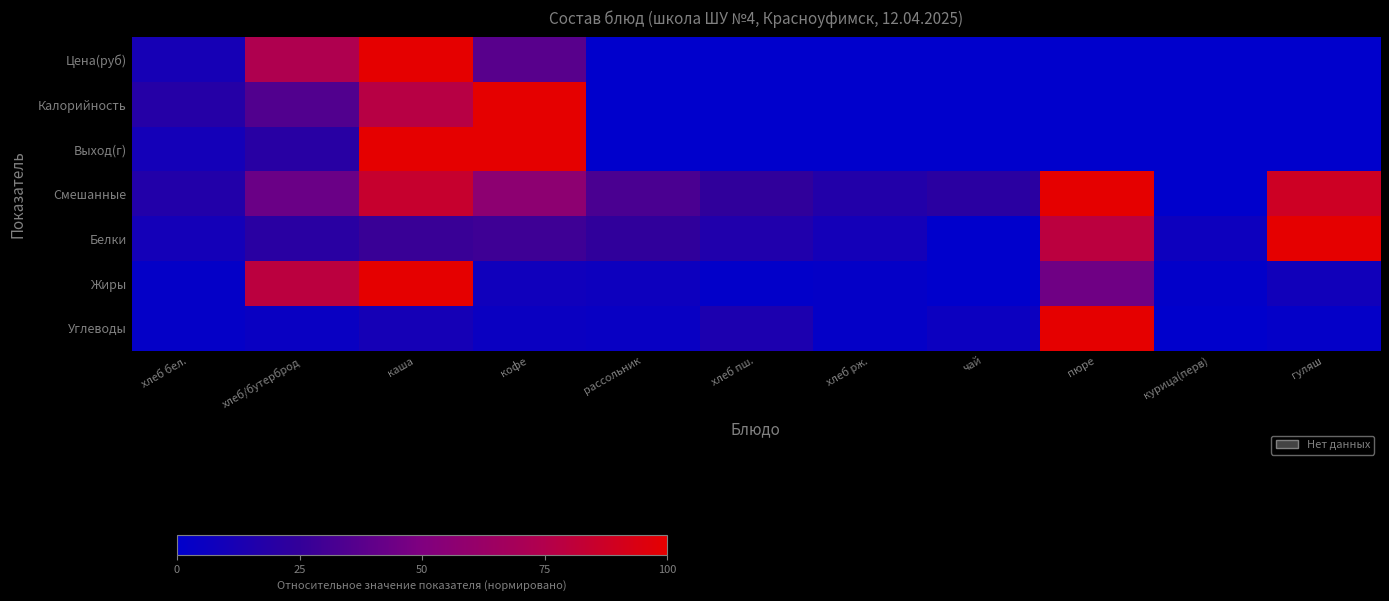

What is the total value across all series at курица(перв)?

8.1